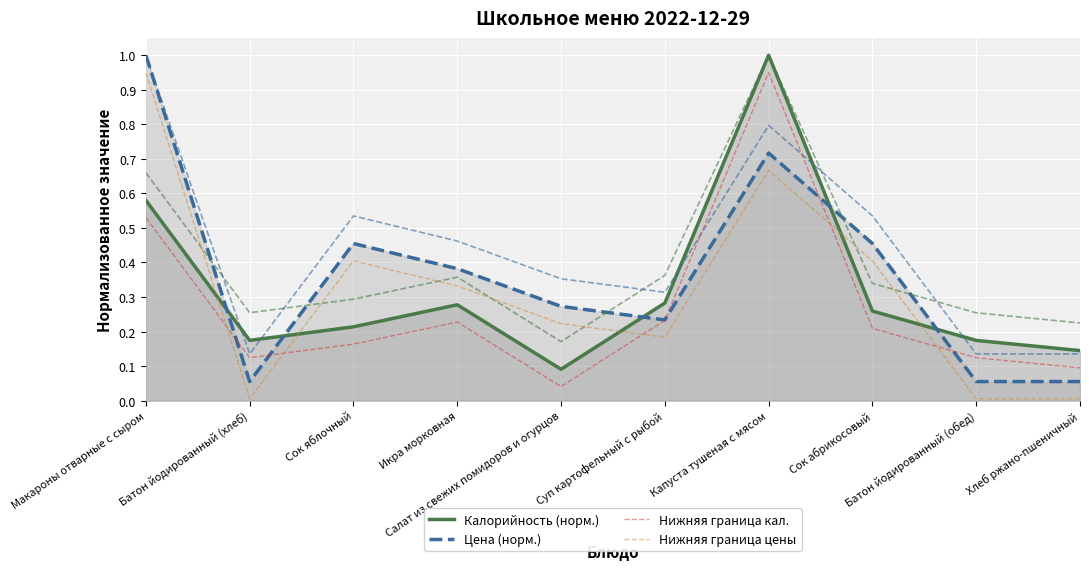

How many Калорийность (норм.) values are between 0 and 1?

10